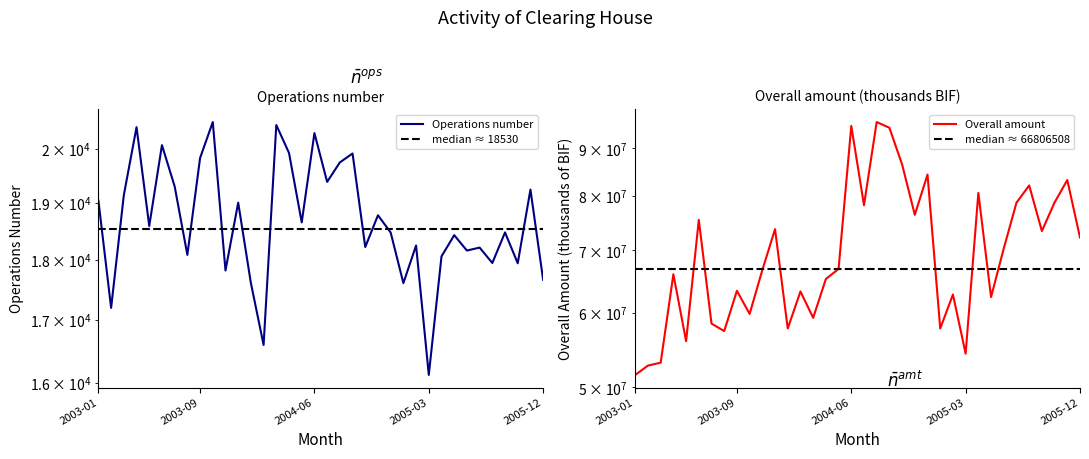

What is the total value across all series at 2005-02?

62843155